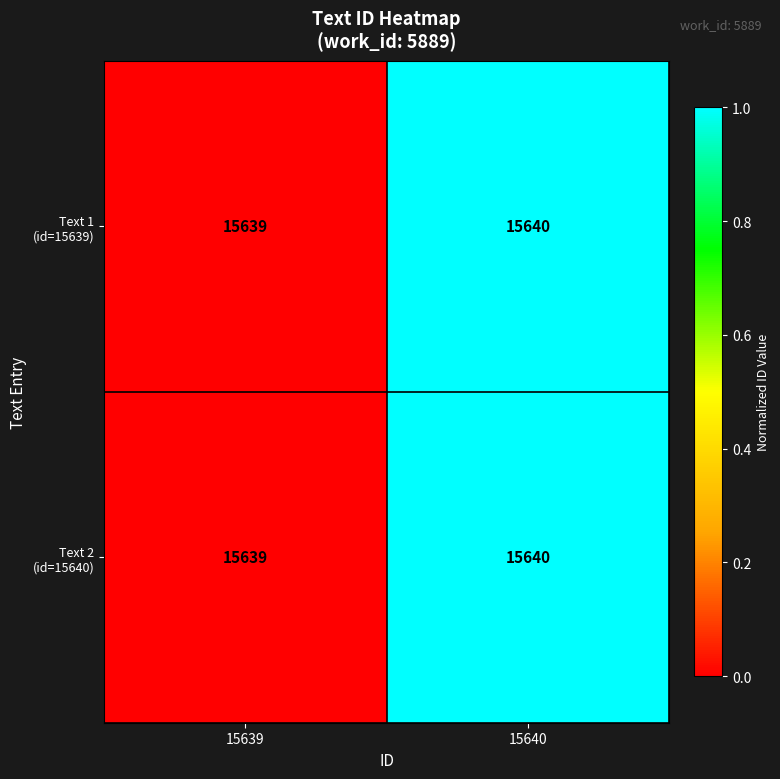

Which category has the lowest value across all series?

15639